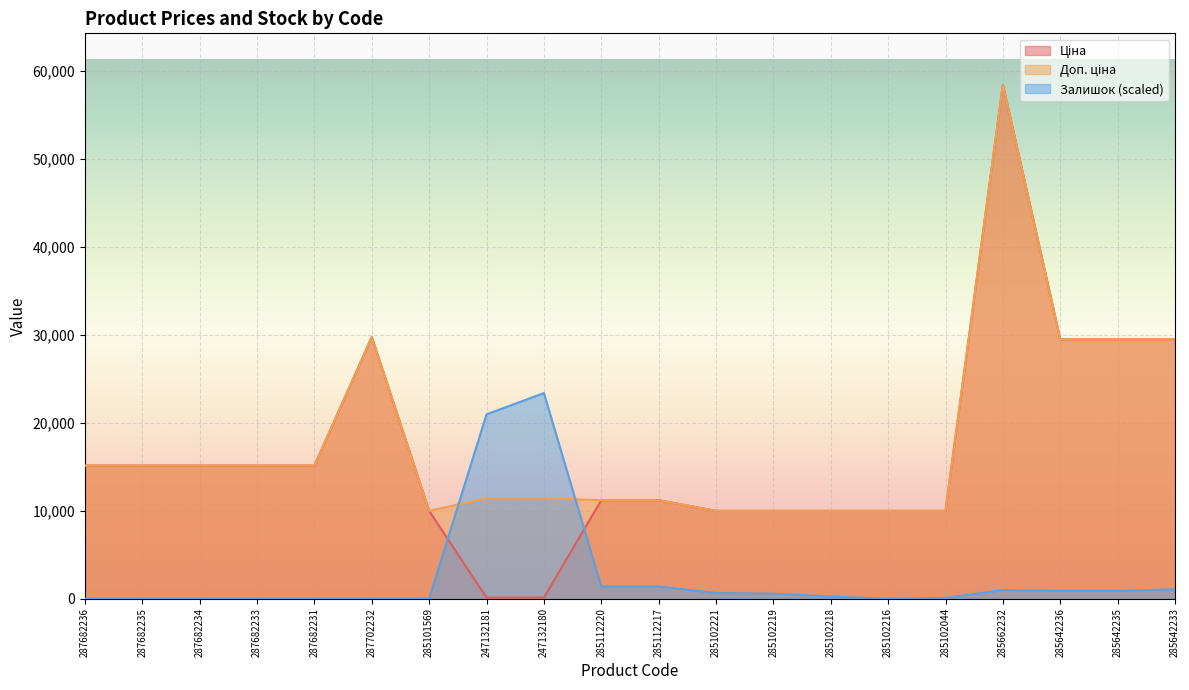

What is the label of the 18th point from the right?

287682234